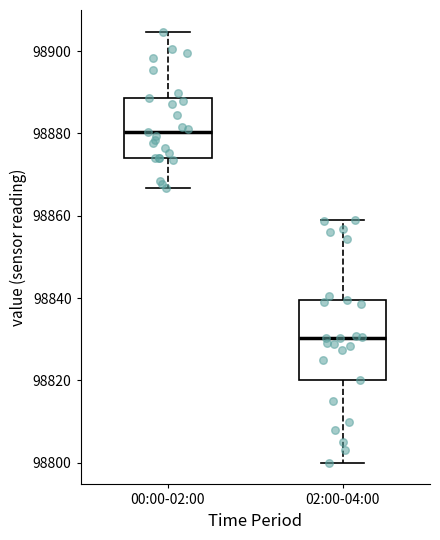

Comparing the boxes themselves (not the whiskers), which one is the tallest?

02:00-04:00